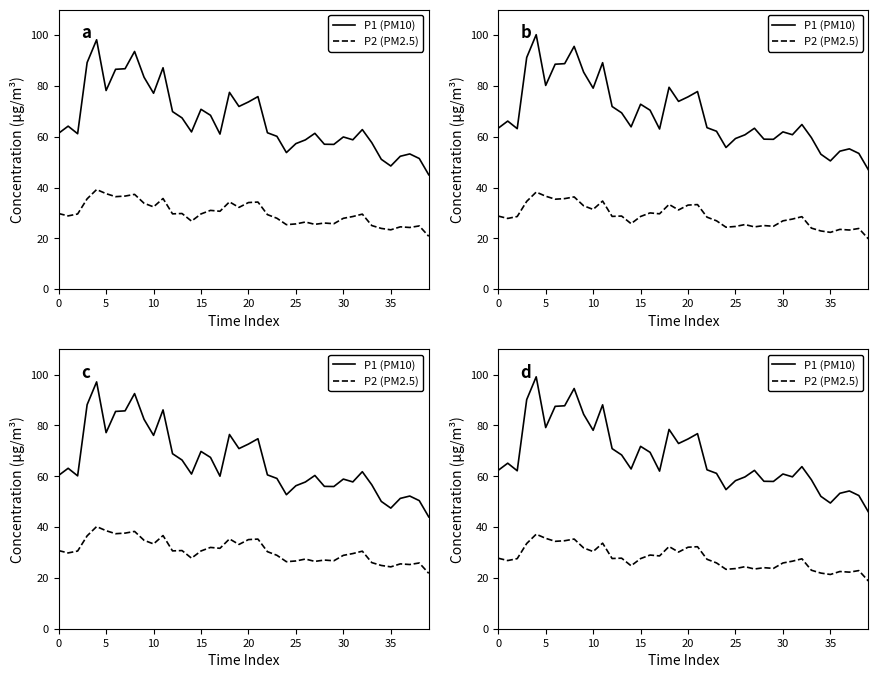

At 16, list the series in order from smallest to largest.

P2 (PM2.5), P1 (PM10)